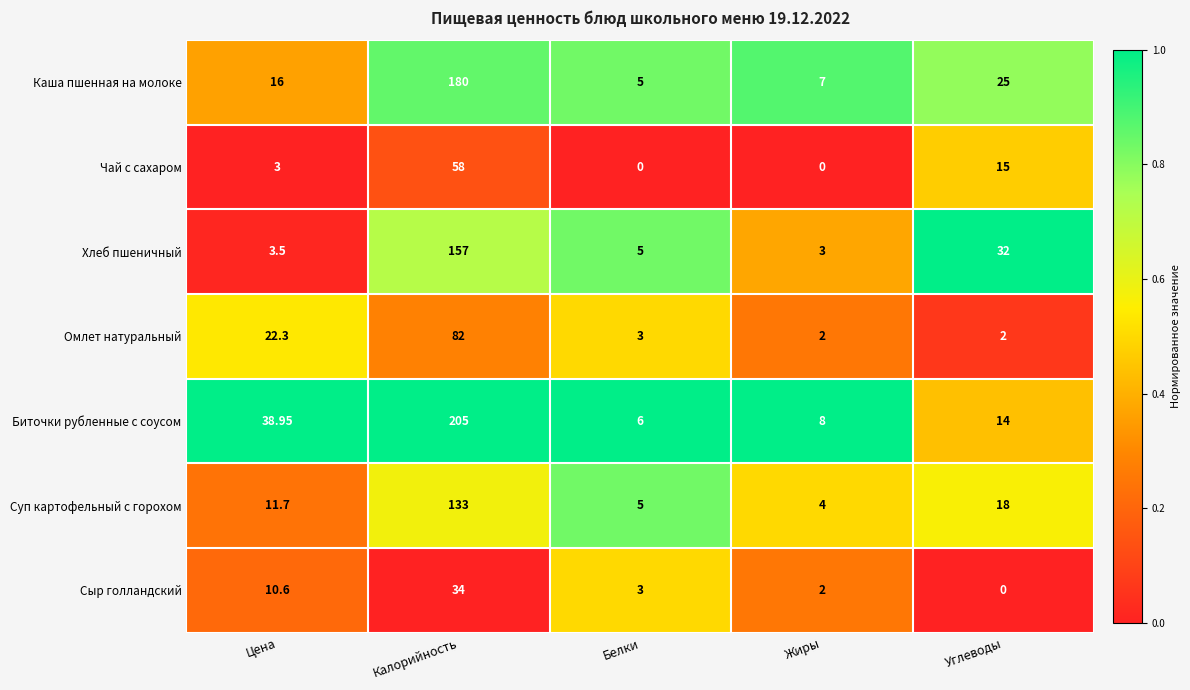

At which label does Биточки рубленные с соусом reach its peak?

Калорийность